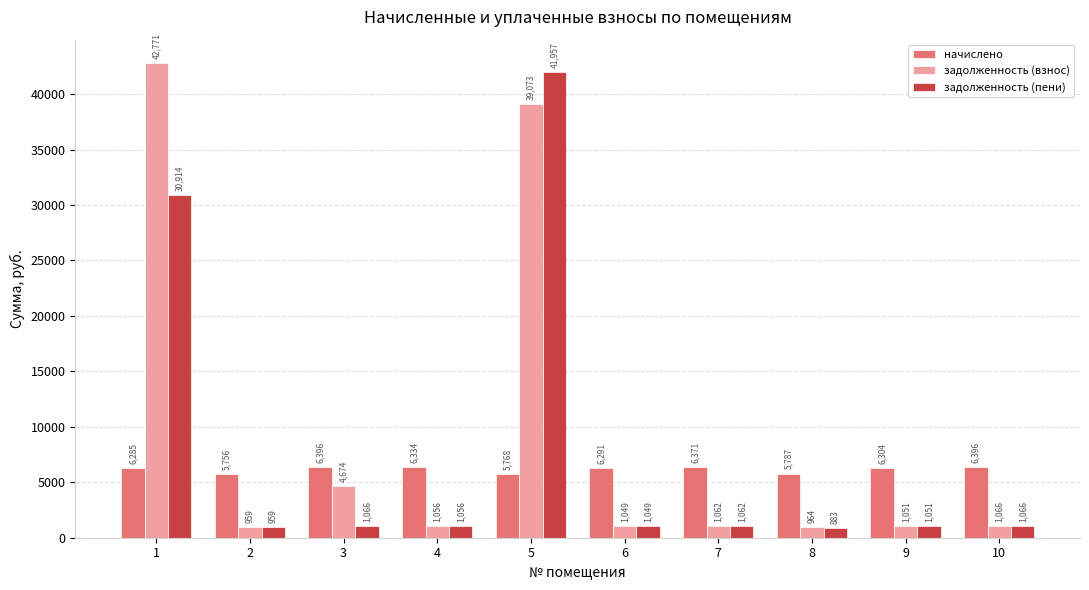

At which label does задолженность (пени) first exceed 1061?

1